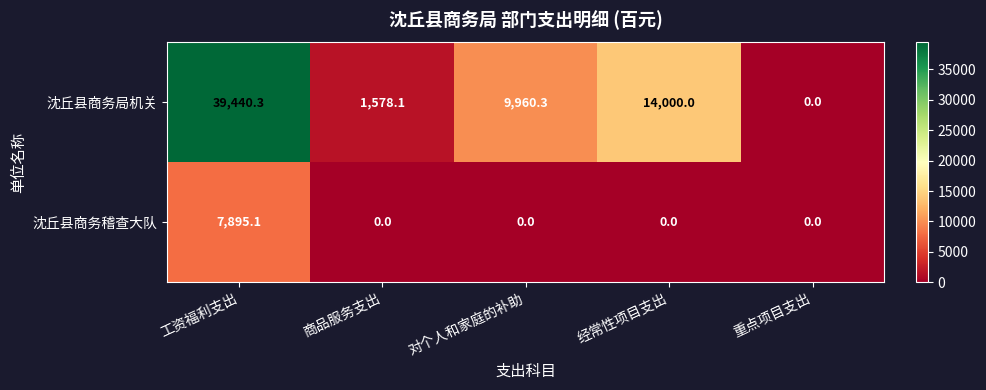

Is it true that 沈丘县商务稽查大队 equals -4632.8 at 对个人和家庭的补助?

False